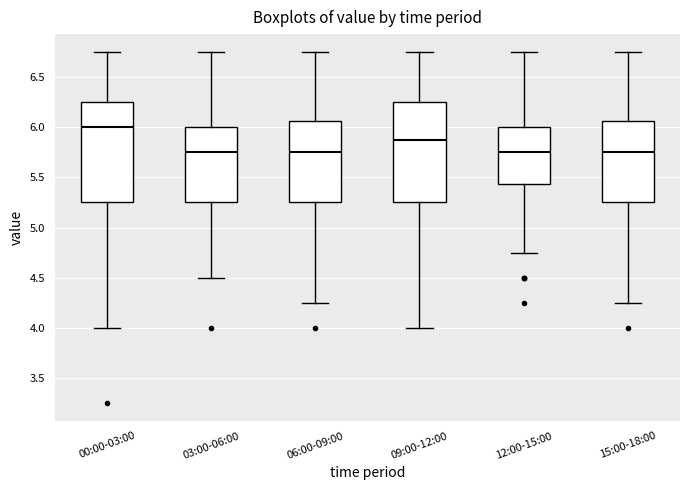

Reading left to right, transcribe this box plot: for each box, give where its median line is, the range the box spans, and where its two whiskers end, as read against the y-axis. The values are not printed on the chart, so give them approximately, as read against the axis.

00:00-03:00: median 6.00, box 5.25 to 6.25, whiskers 4.00 to 6.75
03:00-06:00: median 5.75, box 5.25 to 6.00, whiskers 4.50 to 6.75
06:00-09:00: median 5.75, box 5.25 to 6.05, whiskers 4.25 to 6.75
09:00-12:00: median 5.90, box 5.25 to 6.25, whiskers 4.00 to 6.75
12:00-15:00: median 5.75, box 5.45 to 6.00, whiskers 4.75 to 6.75
15:00-18:00: median 5.75, box 5.25 to 6.05, whiskers 4.25 to 6.75